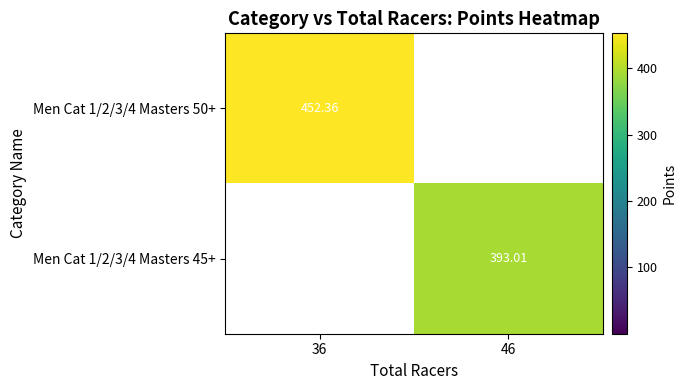

The Men Cat 1/2/3/4 Masters 45+ series shows 393.0 at 46. True or false?

True